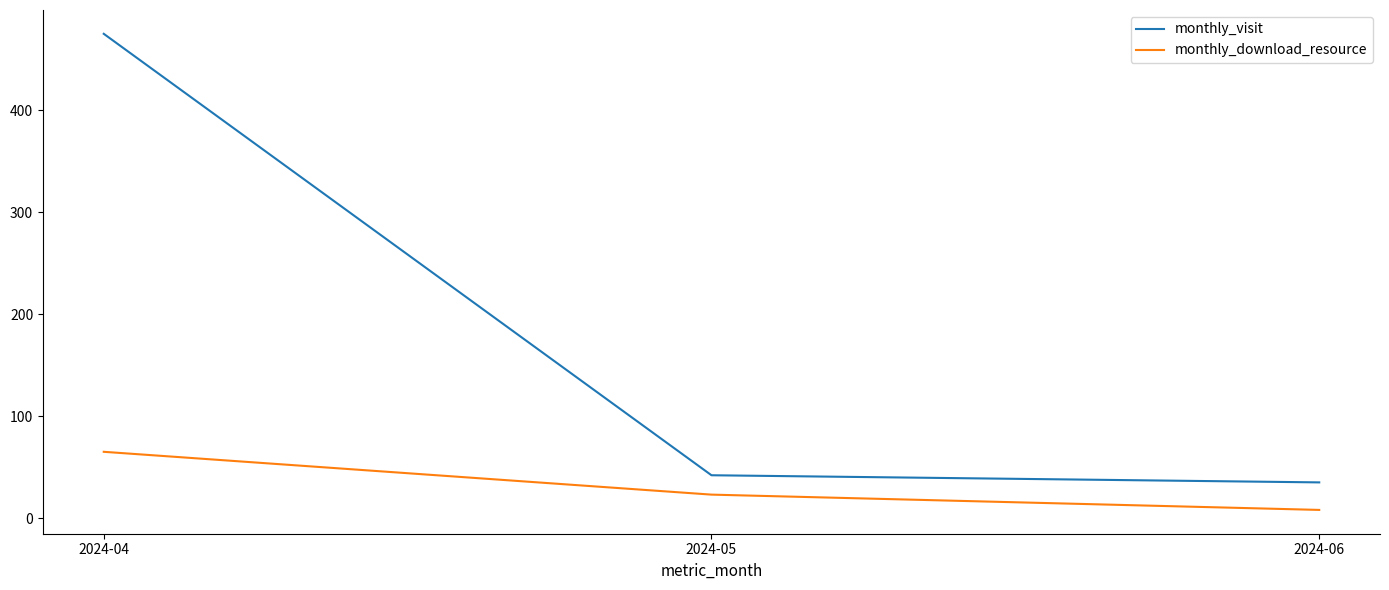

Rank the series by their maximum value, from lowest to highest.

monthly_download_resource, monthly_visit